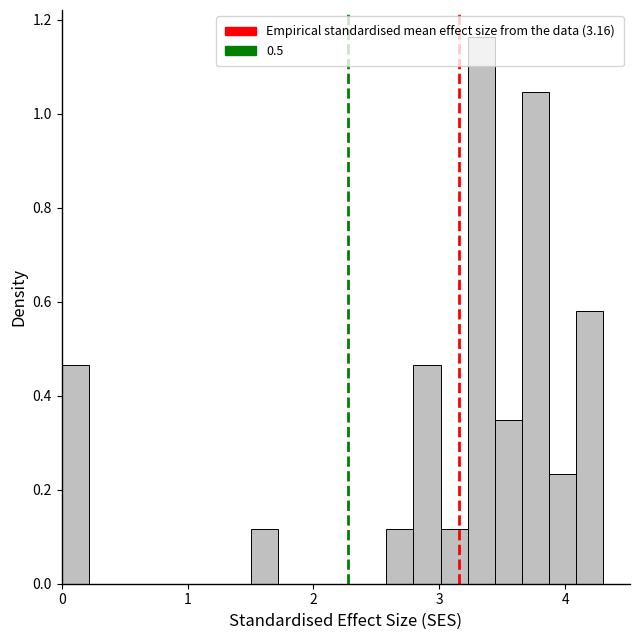

Around what value on the x-axis is the tallest bar? Give the approximate position of its centre, as read against the axis.

3.3